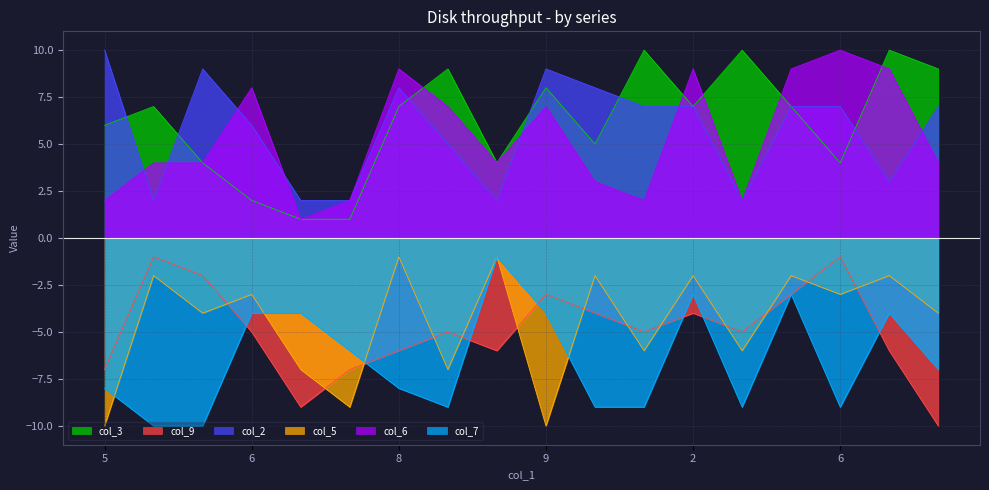

What is the total value across all series at 5?

-7